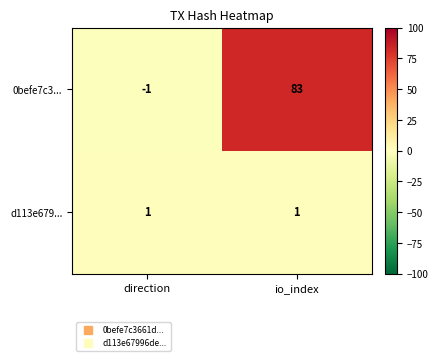

Rank the series at io_index from lowest to highest value.

d113e679..., 0befe7c3...